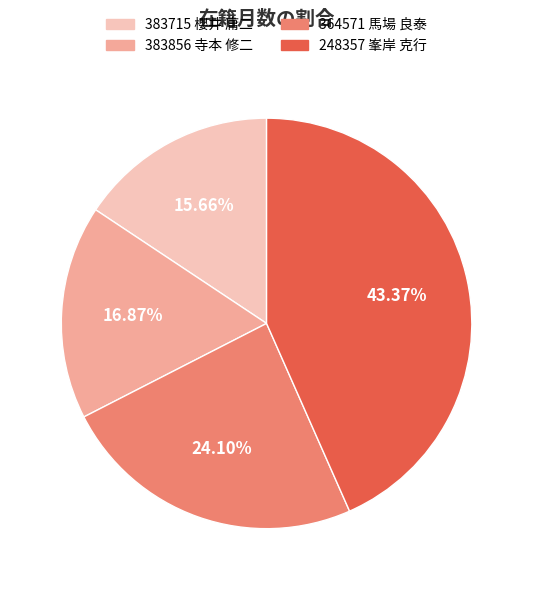

To the nearest percent, what portion does 383856 寺本 修二 represent?

17%